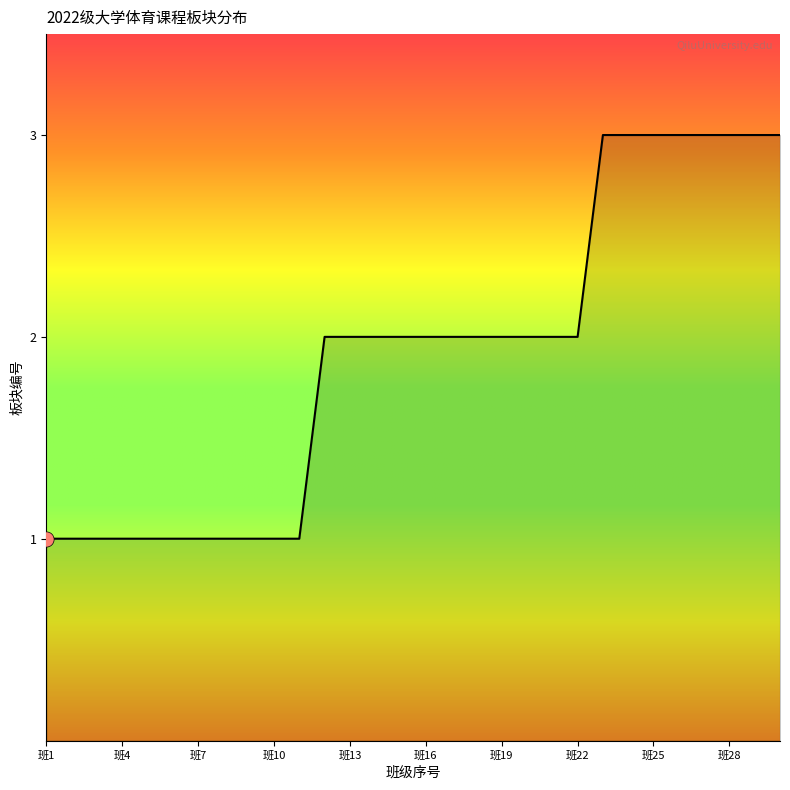

What is the greatest value displayed?

3